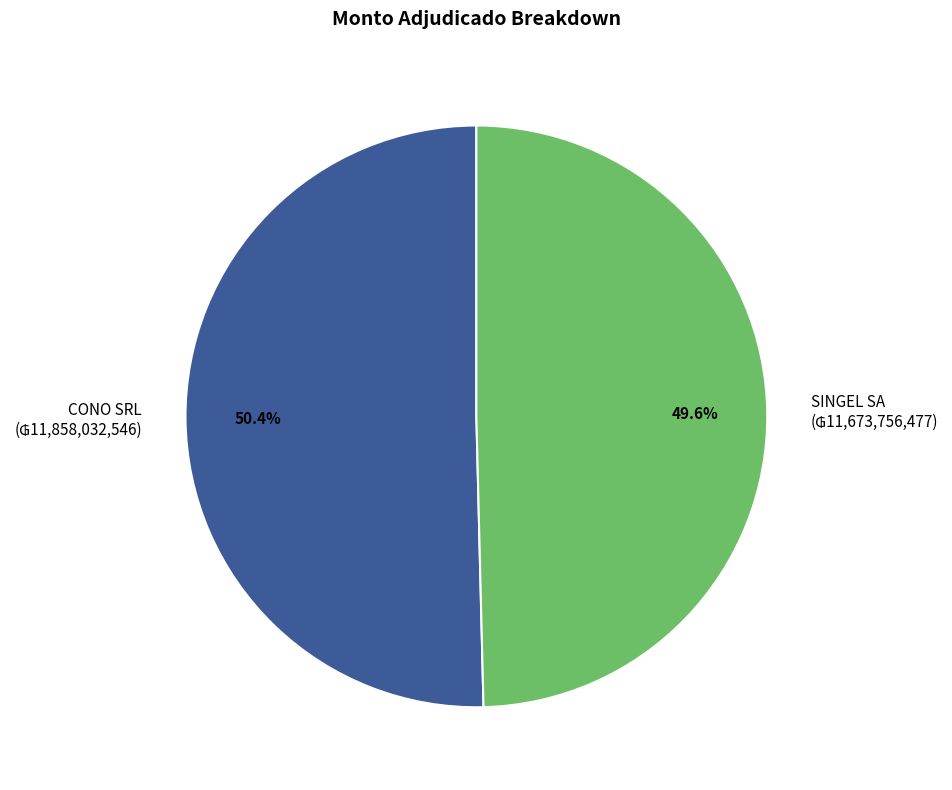

Does any single category account for the majority?

Yes